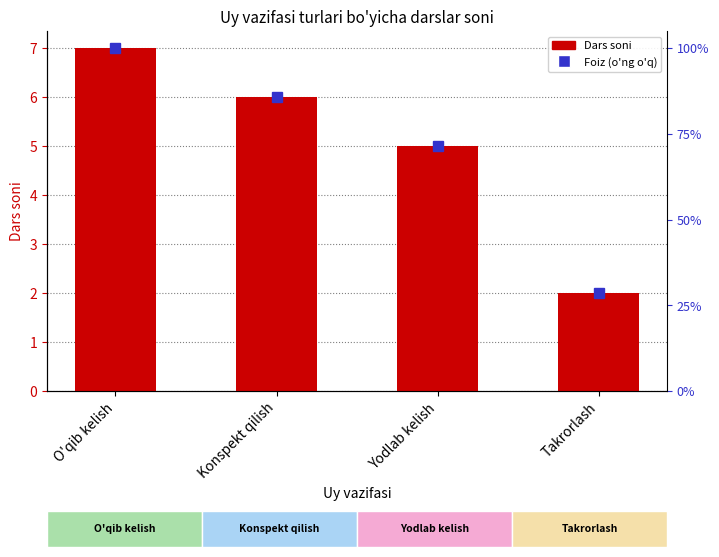

How many values exceed 6?

1